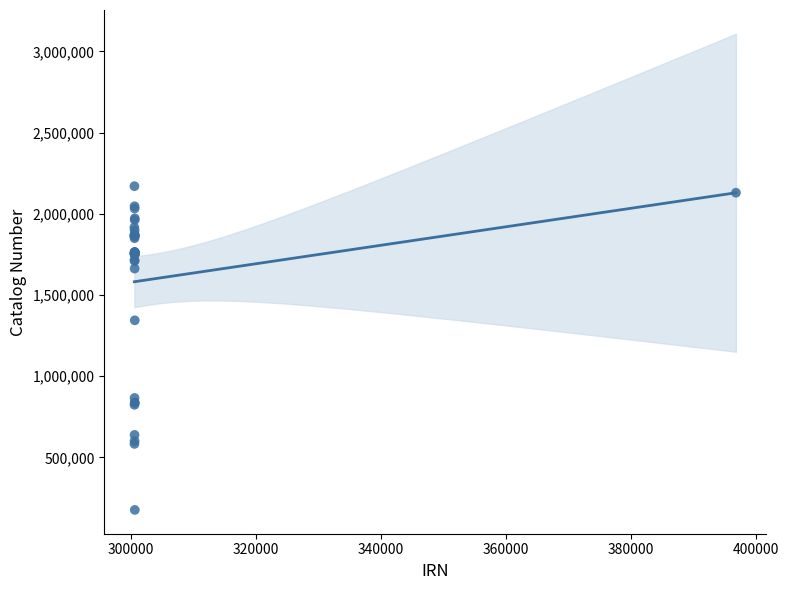

What Y value in the scatter plot is closest to 1173131?

1343842